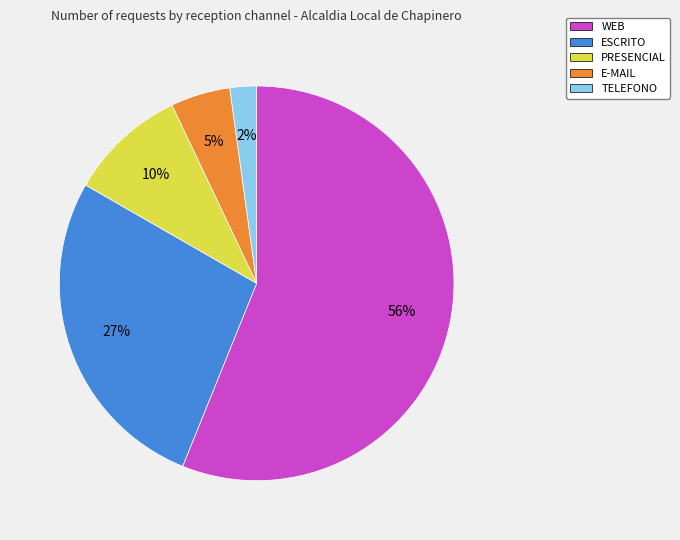

Between TELEFONO and E-MAIL, which is larger?

E-MAIL